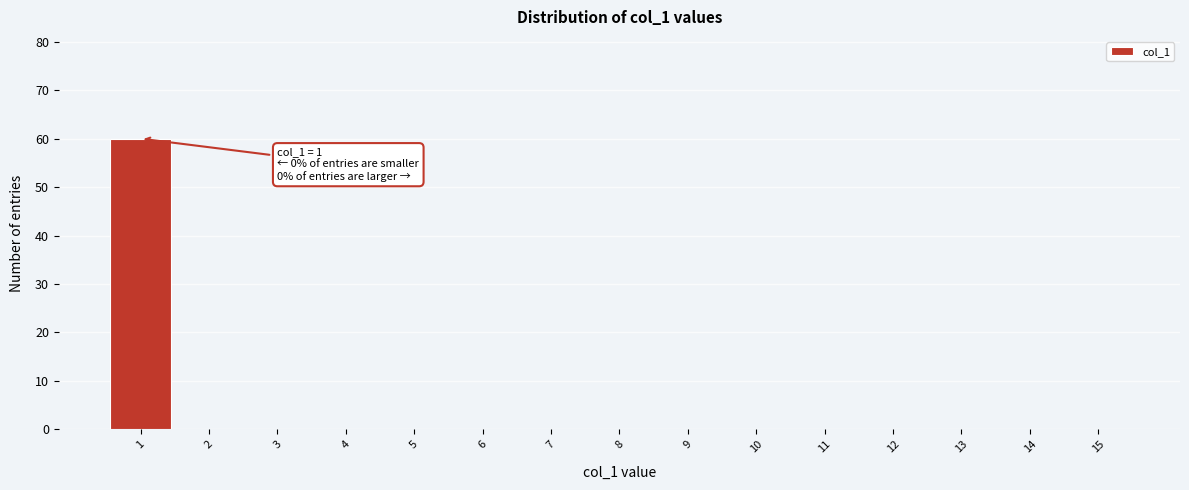

Over which range of the x-axis is the bar tallest?

0.5 to 1.5